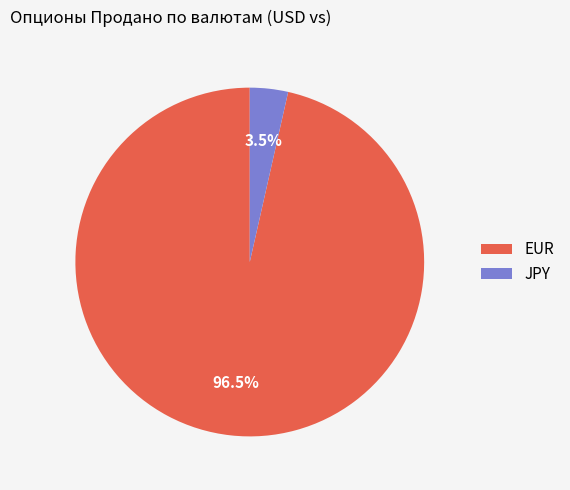

To the nearest percent, what is the difference between the EUR and JPY slice percentages?

93%